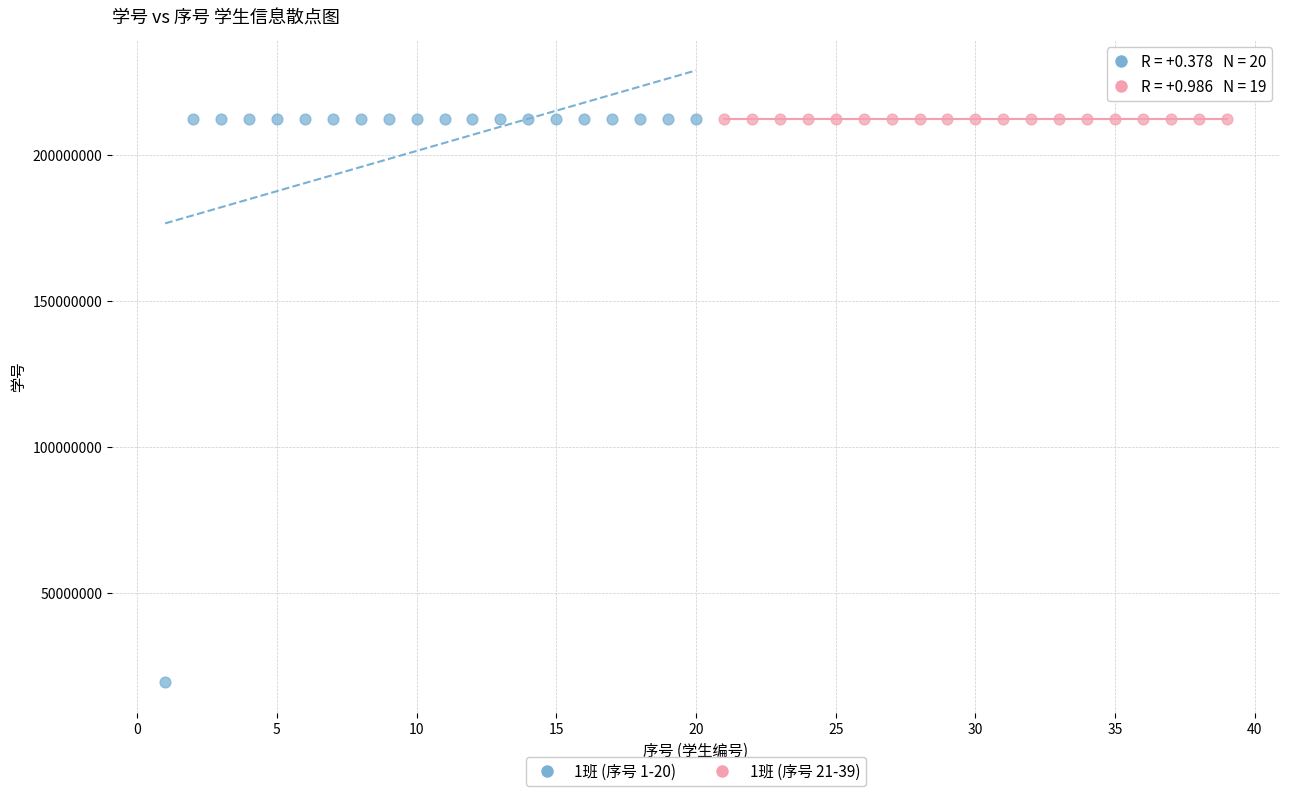

Which series has the widest spread of Y values?

1班 (序号 1-20)